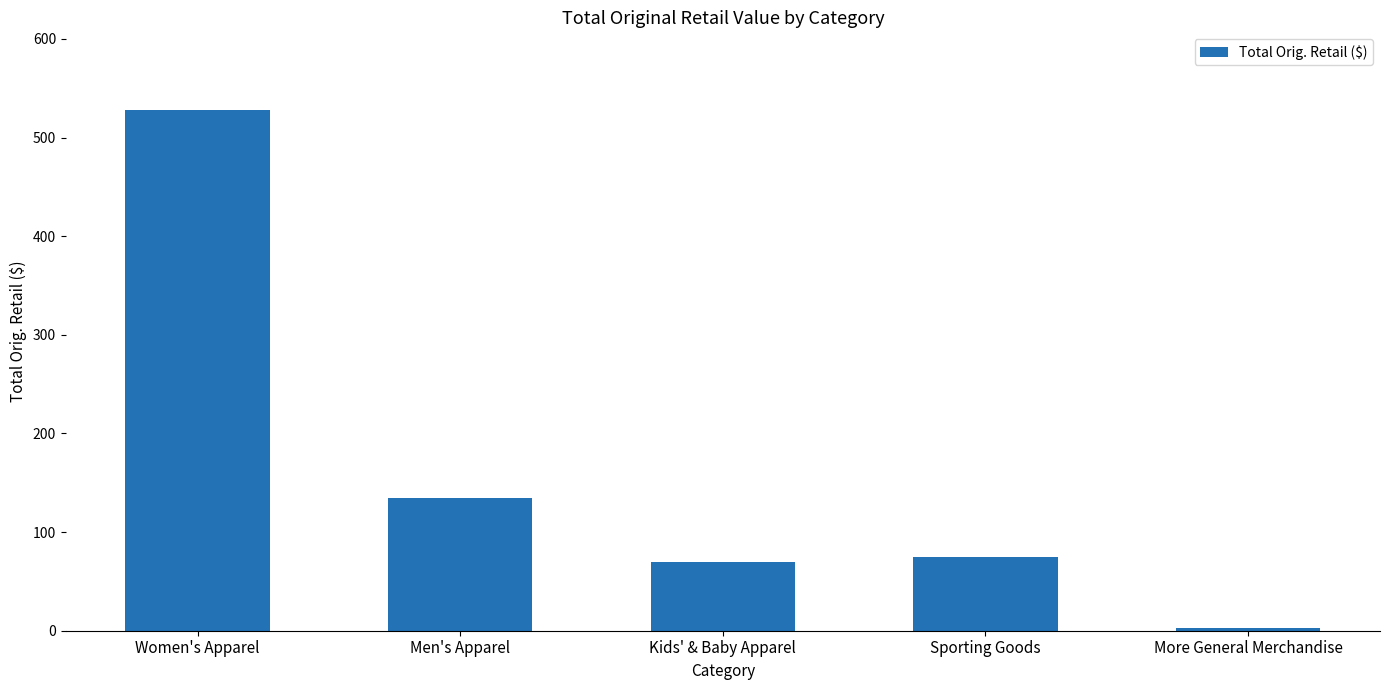

Reading left to right, what are all the values shown in this chart?

527.5	134.3	69.9	75.0	3.0